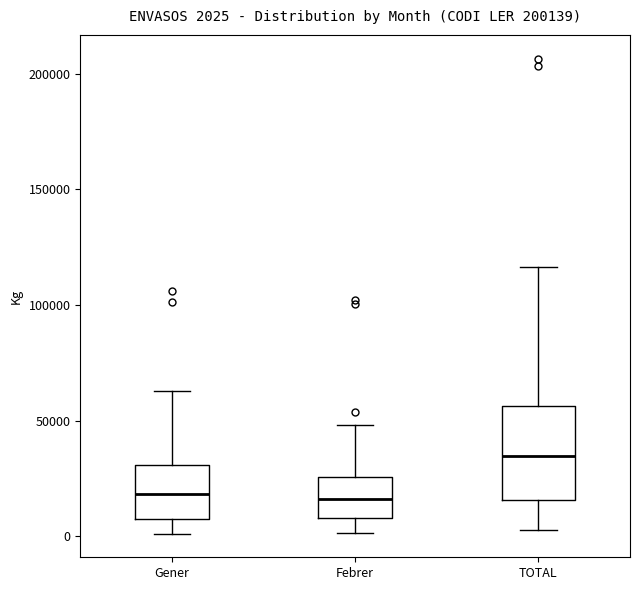

Which box has the highest median line?

TOTAL